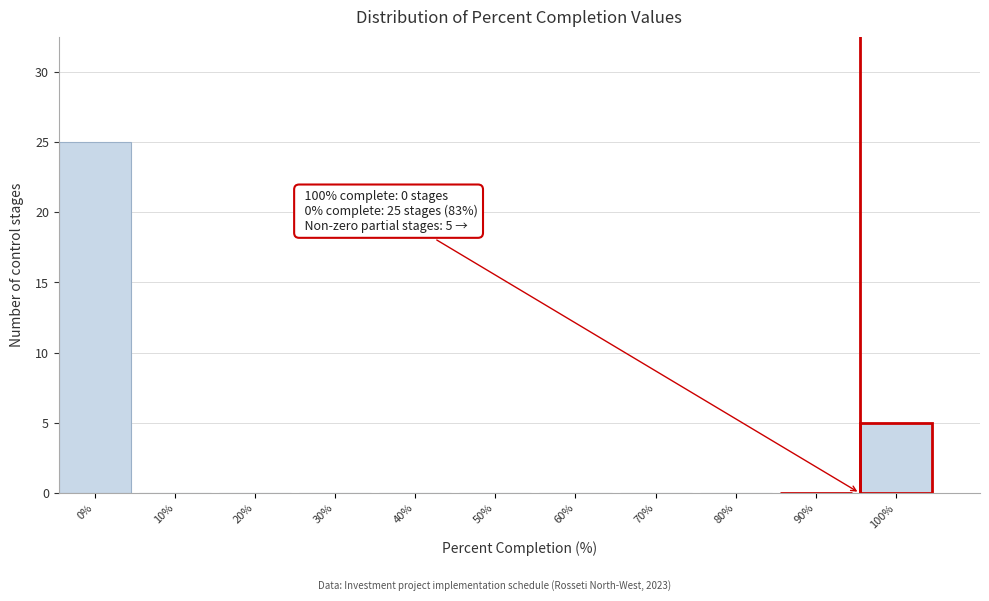

Reading right to left, what are all the values shown in this chart?

100%=5	90%=0	80%=0	70%=0	60%=0	50%=0	40%=0	30%=0	20%=0	10%=0	0%=25